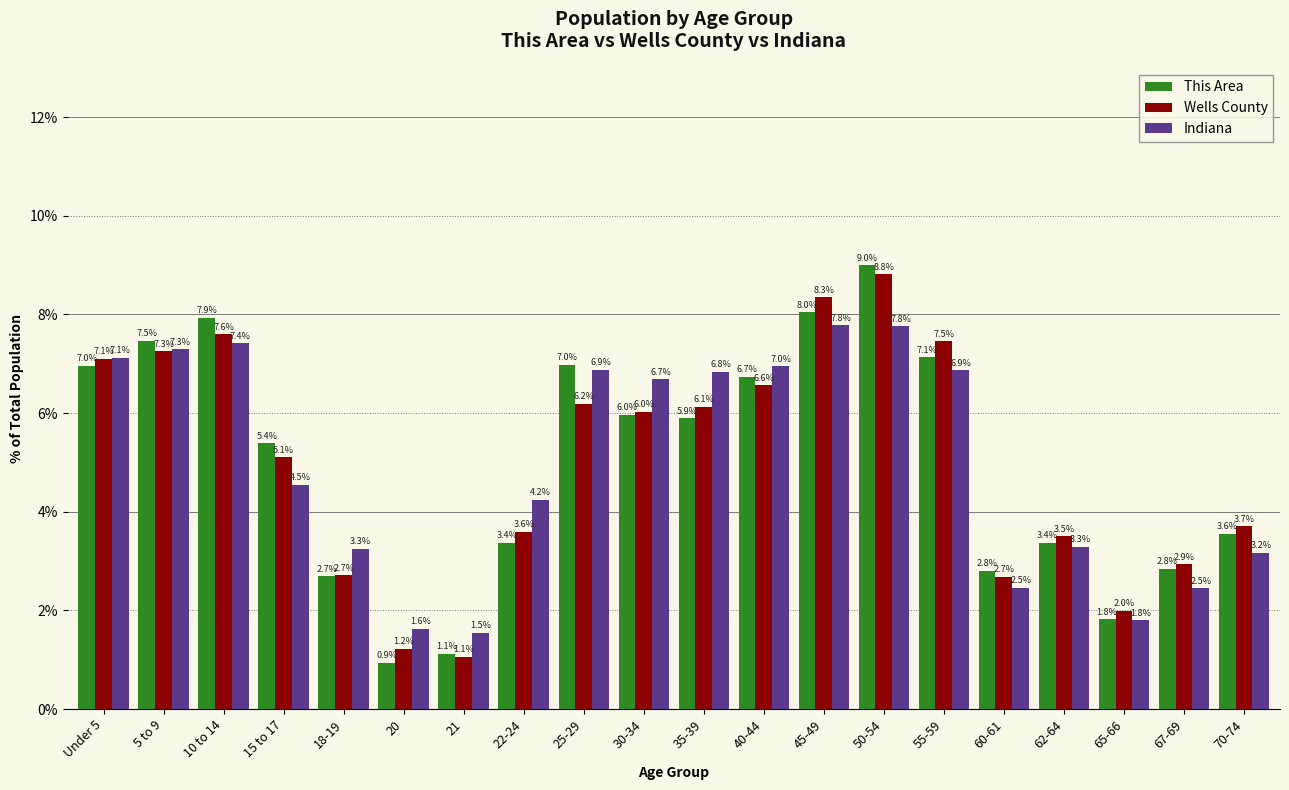

Reading left to right, list all the values displayed in this chart.

This Area: 7.0	7.5	7.9	5.4	2.7	0.9	1.1	3.4	7.0	6.0	5.9	6.7	8.0	9.0	7.1	2.8	3.4	1.8	2.8	3.6
Wells County: 7.1	7.3	7.6	5.1	2.7	1.2	1.1	3.6	6.2	6.0	6.1	6.6	8.3	8.8	7.5	2.7	3.5	2.0	2.9	3.7
Indiana: 7.1	7.3	7.4	4.5	3.3	1.6	1.5	4.2	6.9	6.7	6.8	7.0	7.8	7.8	6.9	2.5	3.3	1.8	2.5	3.2